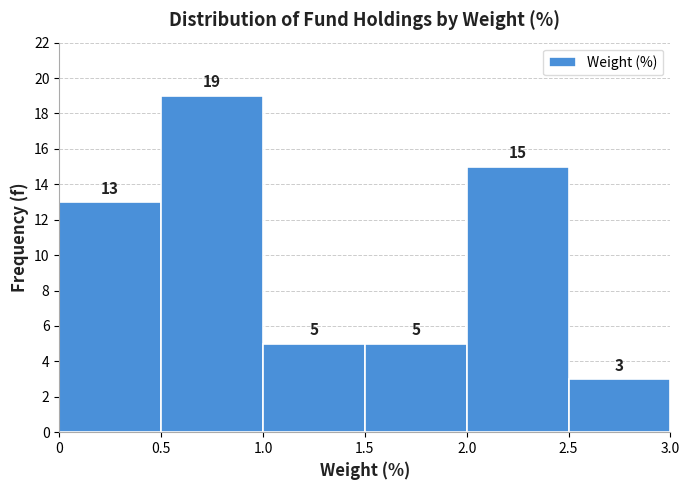

Reading left to right, transcribe this chart: for each bar, give the range it covers on the x-axis and its height.

0 to 0.5: 13
0.5 to 1.0: 19
1.0 to 1.5: 5
1.5 to 2.0: 5
2.0 to 2.5: 15
2.5 to 3.0: 3